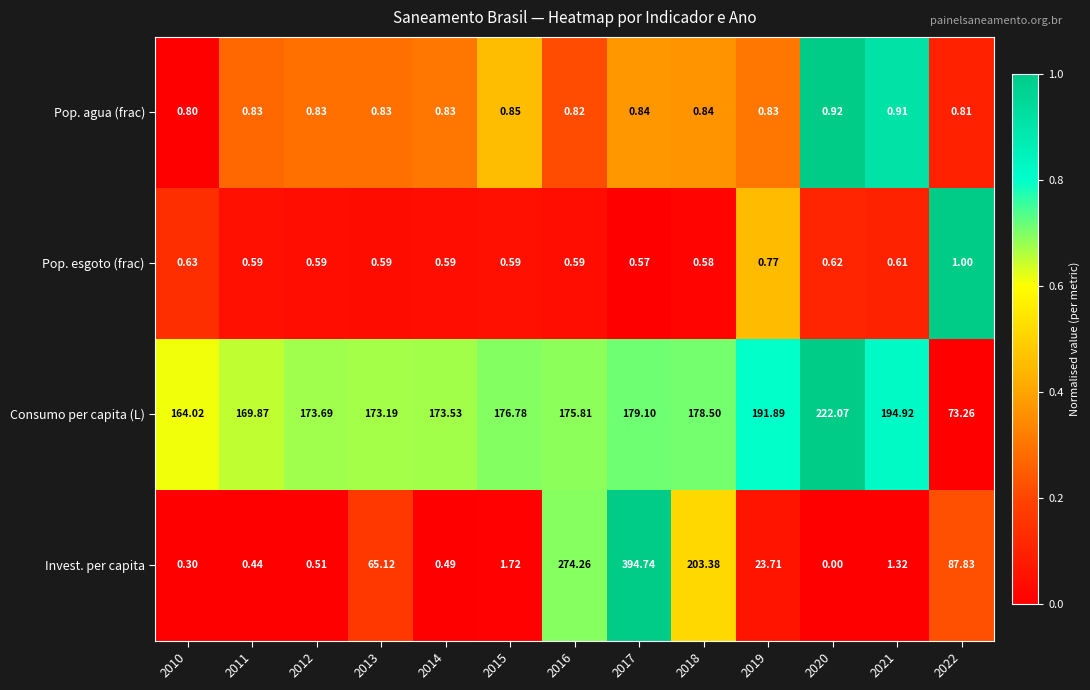

Which series has the largest total across all categories?

Consumo per capita (L)